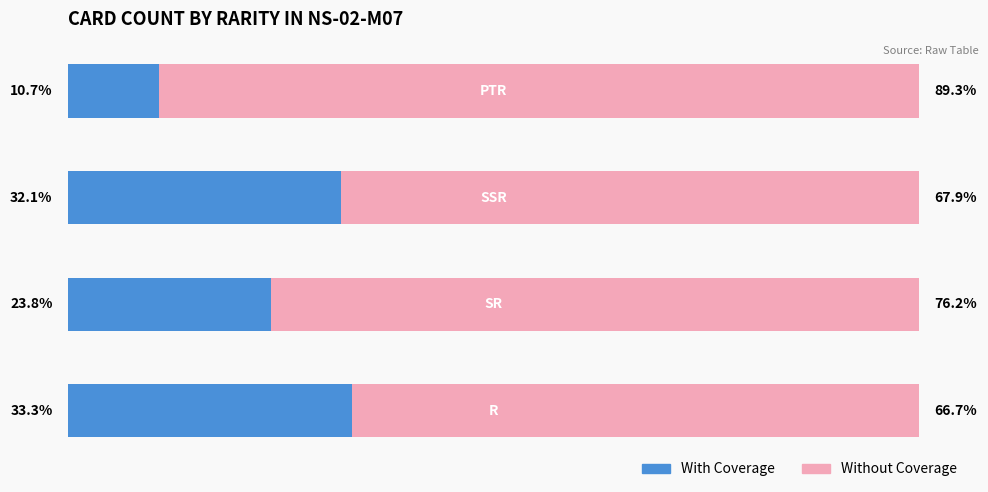

Reading left to right, what are all the values shown in this chart?

With Coverage: 9	27	20	28
Without Coverage: 75	57	64	56